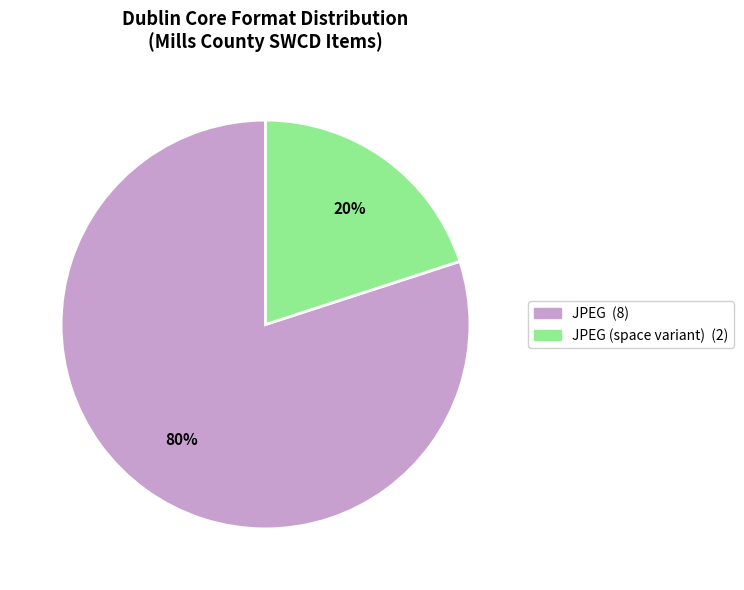

Does any single category account for the majority?

Yes